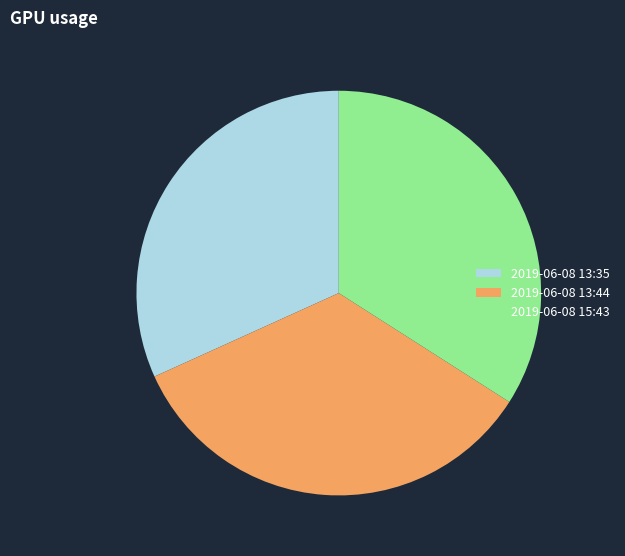

Is there any slice that represents more than half of the pie?

No